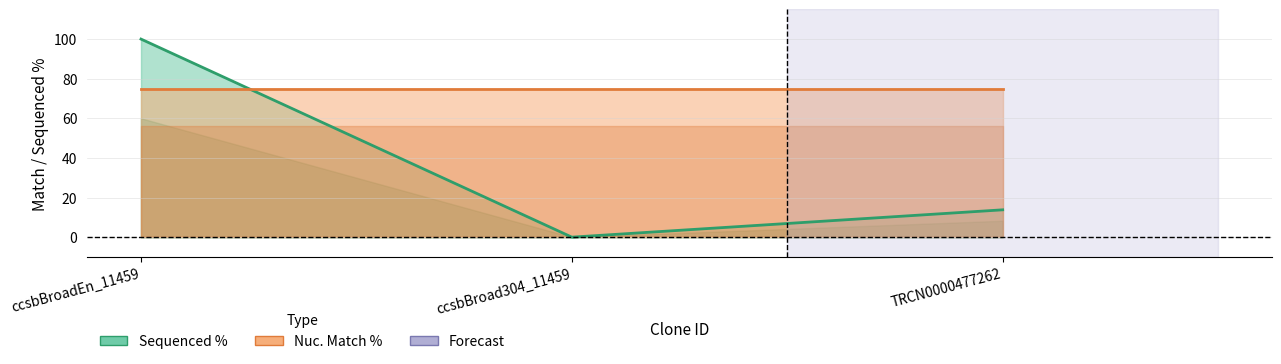

What is the sum of all values?

113.8